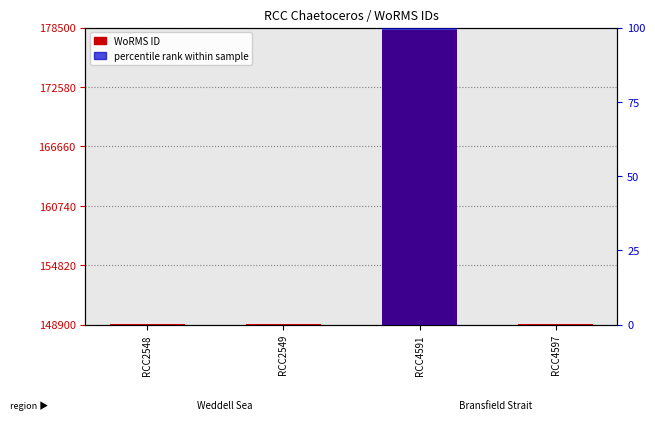

Count the WoRMS ID values in the range 148985 to 178207.

4